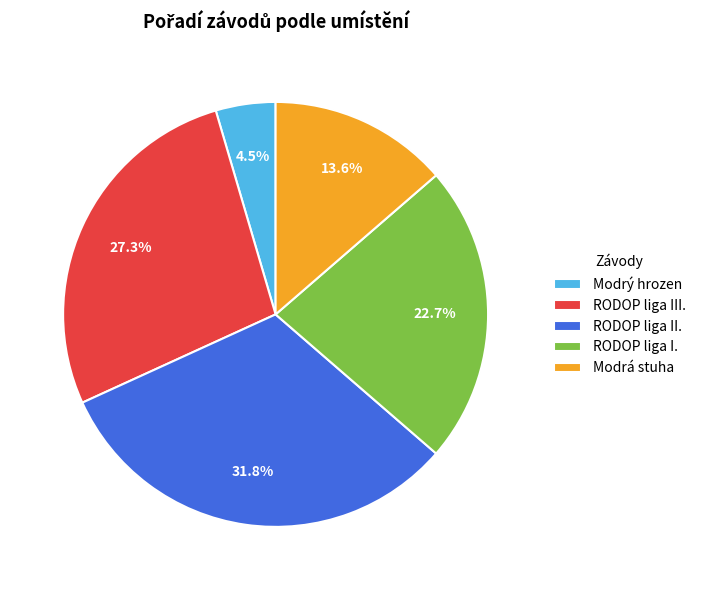

How many slices are in this pie chart?

5